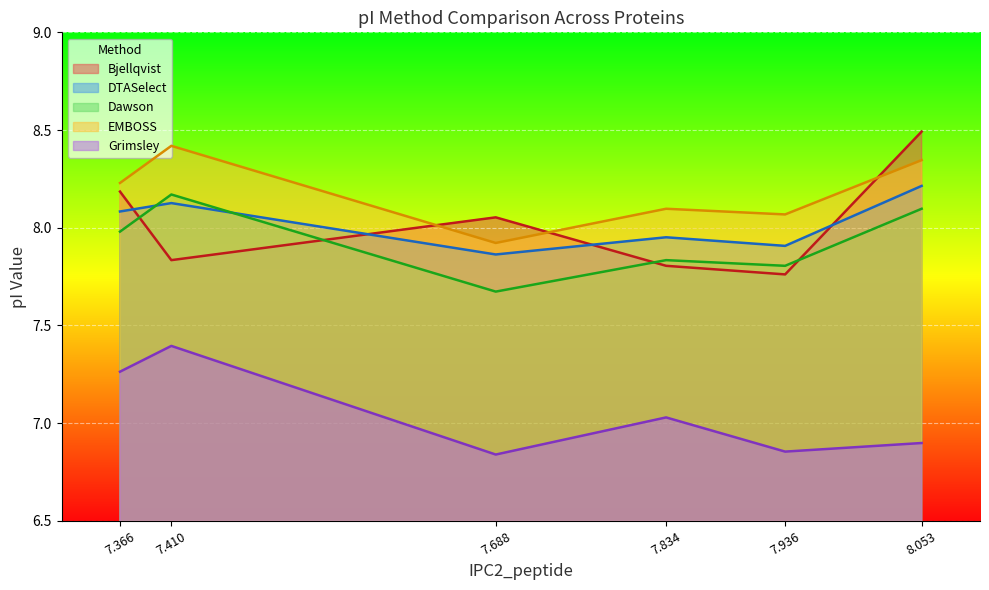

Count the number of categories in the chart.

6